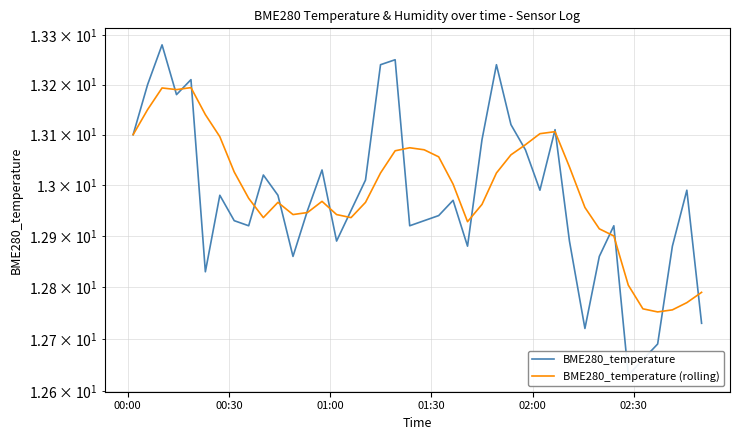

How many values in the BME280_temperature (rolling) series are below 13?

20